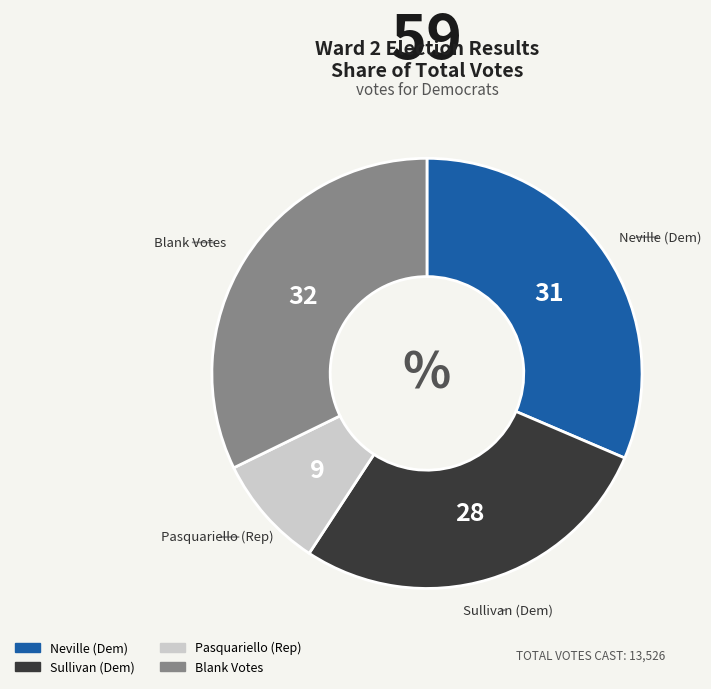

Is it true that Neville (Dem) is 17% of the pie?

False